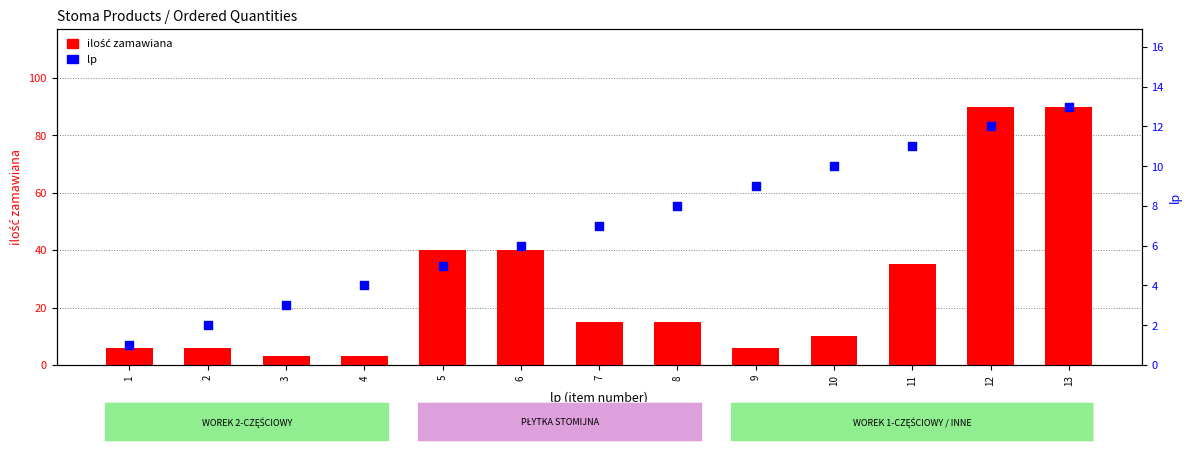

At how many categories does at least one series exceed 84?

2